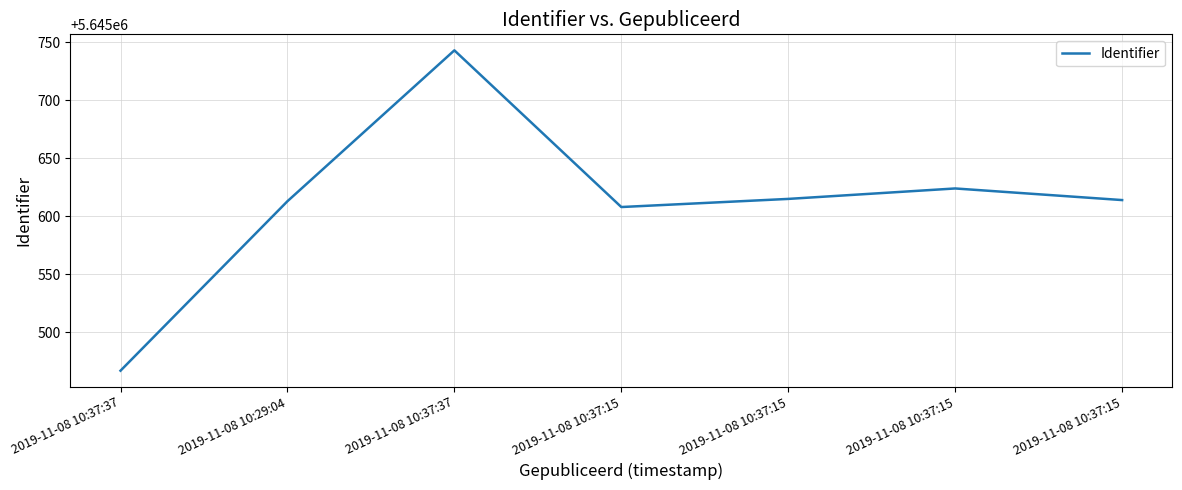

How many lines are shown in the chart?

1